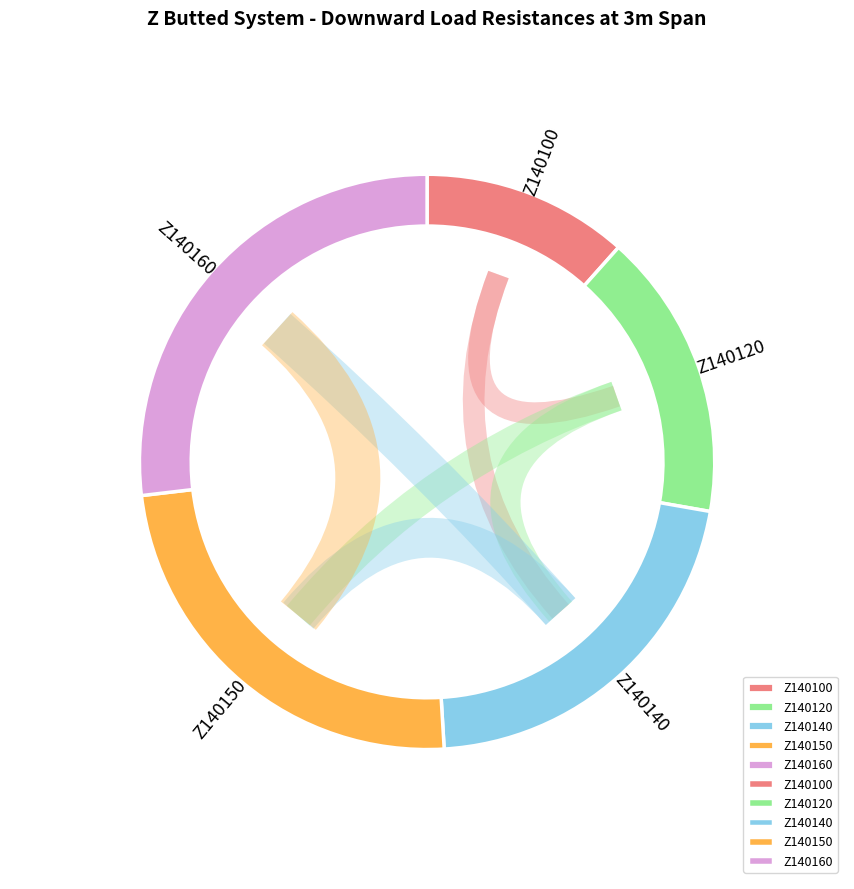

Which category has the smallest portion of the pie?

Z140100